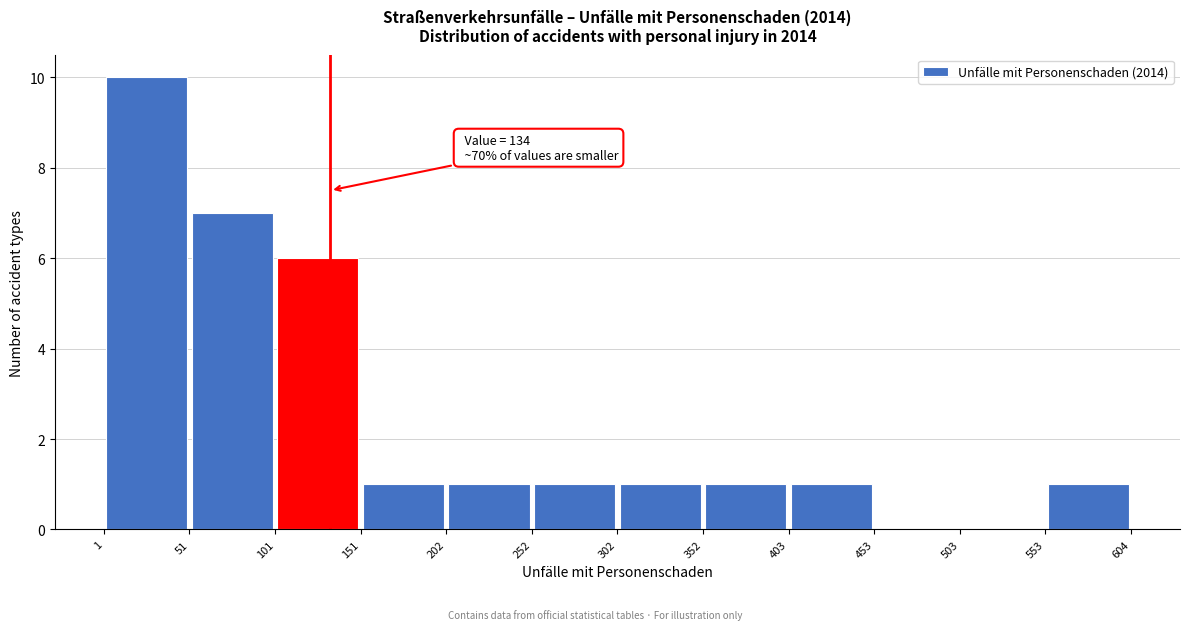

Over which range of the x-axis is the bar tallest?

1 to 51